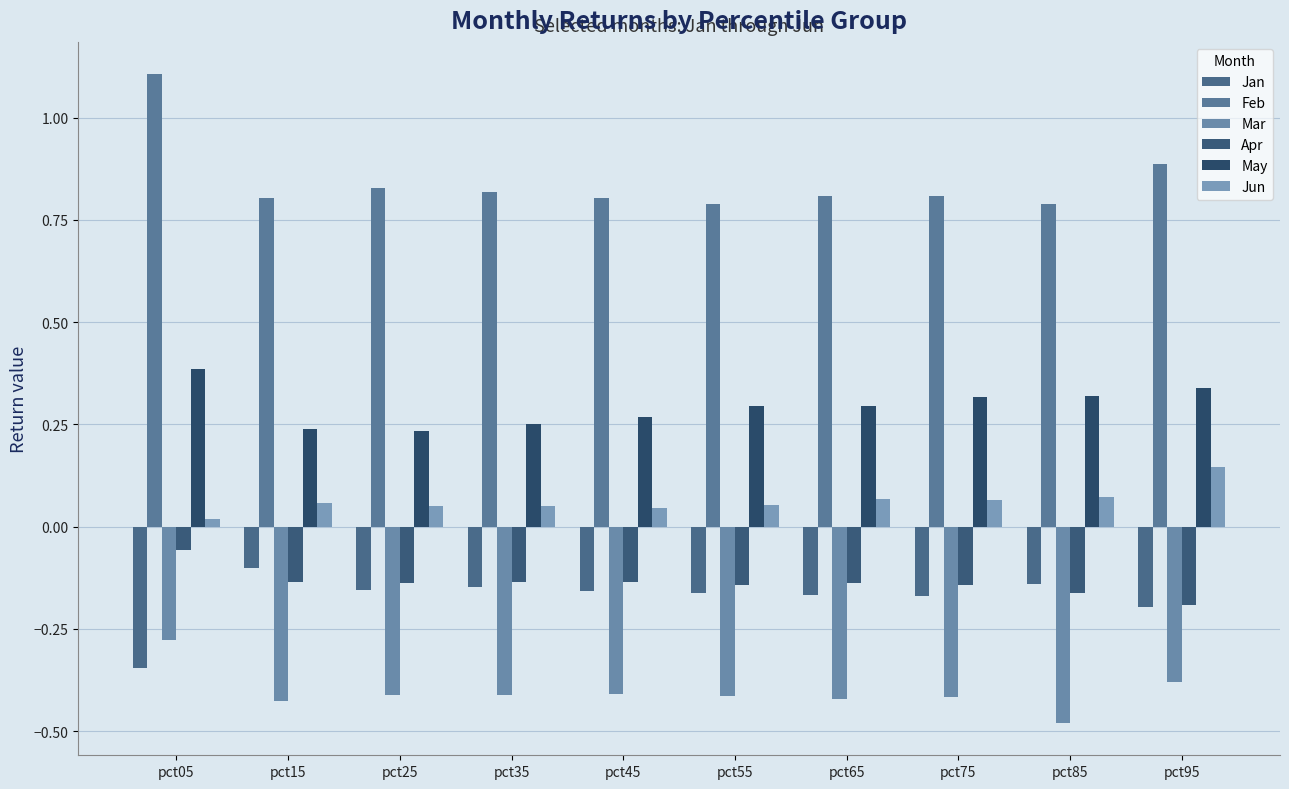

Read the May value at pct85.

0.3